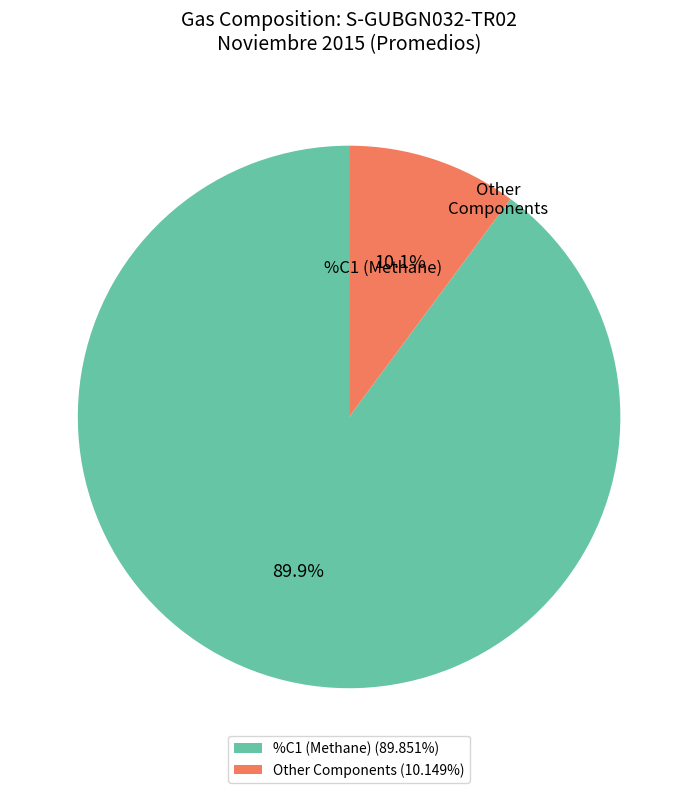

How many slices are in this pie chart?

2